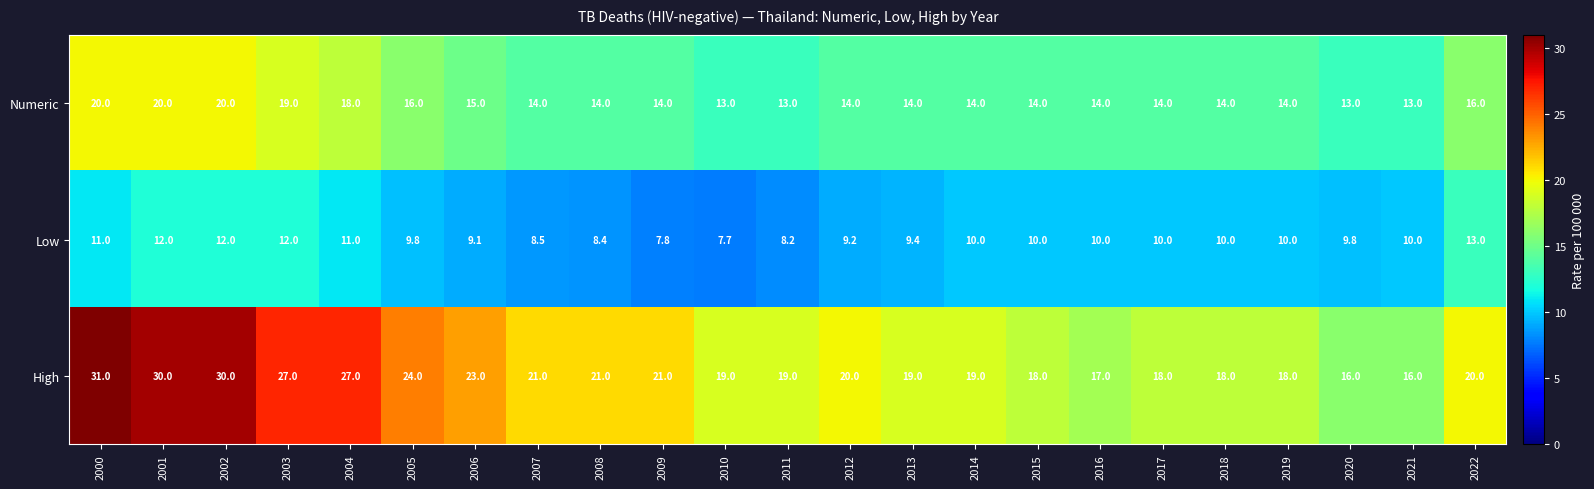

What is the difference between the Numeric values at 2005 and 2009?

2.0